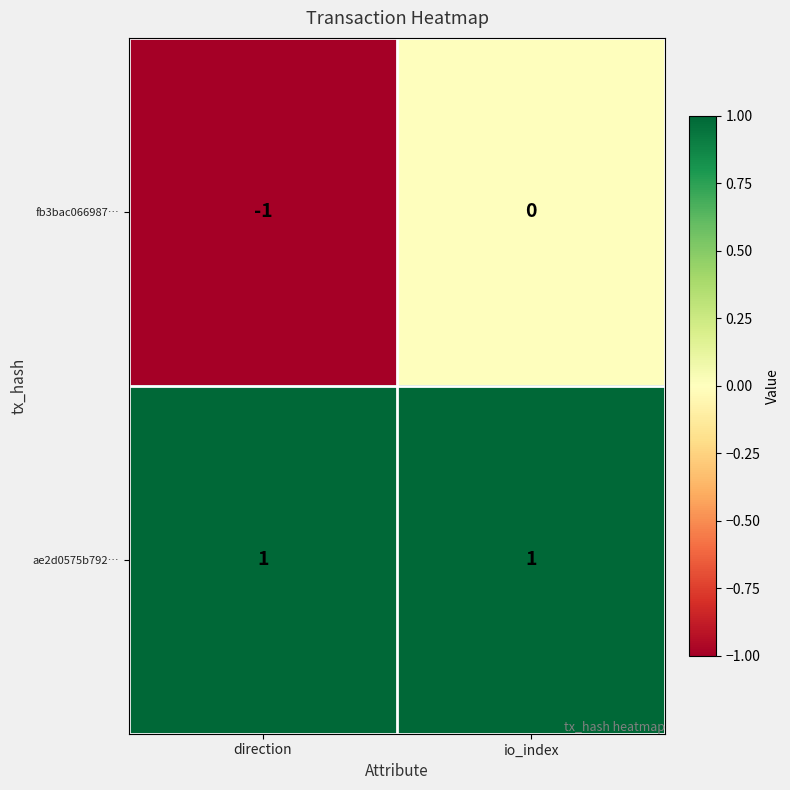

Between direction and io_index, which series saw the biggest shift?

fb3bac066987…